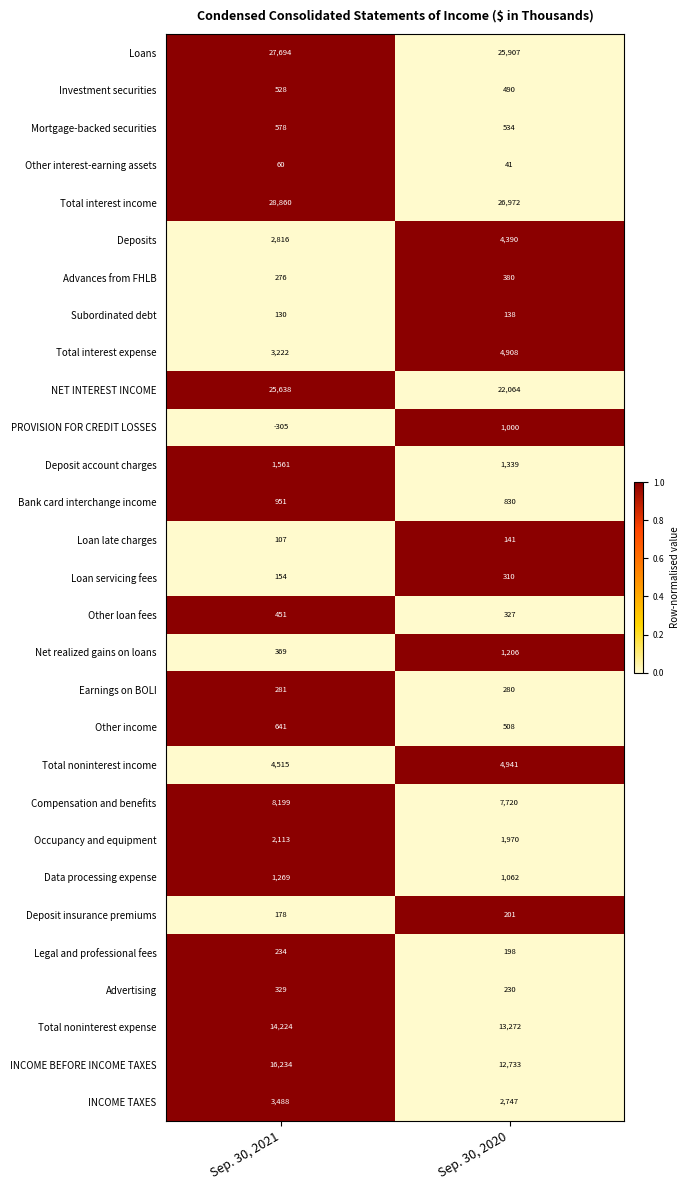

Where is Deposit insurance premiums nearest to the value 189?

Sep. 30, 2021